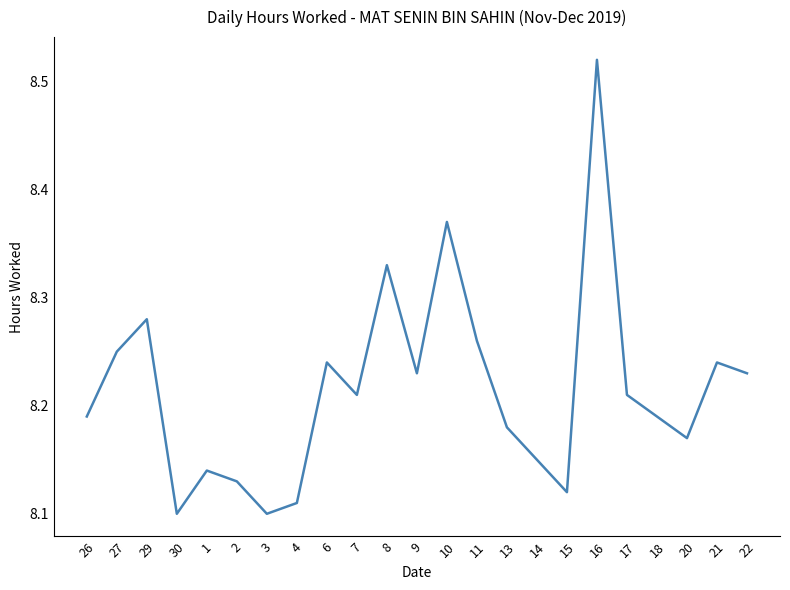

How many lines are shown in the chart?

1